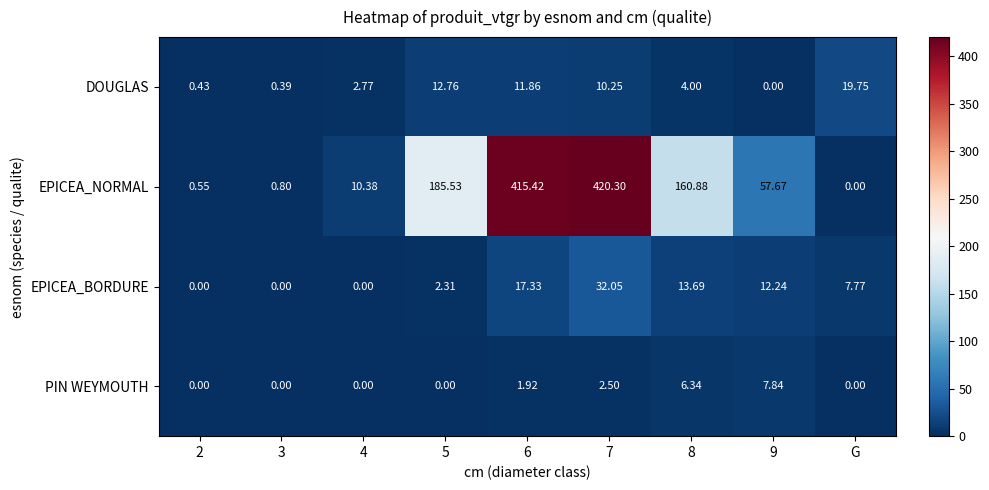

Which label corresponds to the largest value in the chart?

7